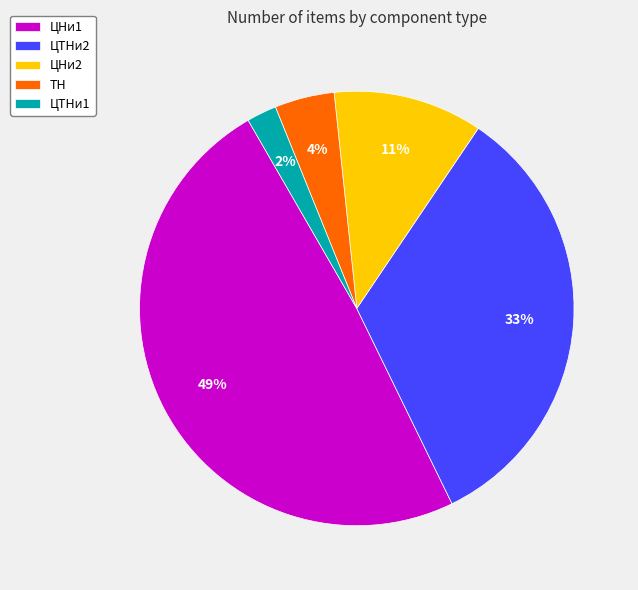

Combined, do ЦНи2 and ЦТНи2 account for over 50%?

No